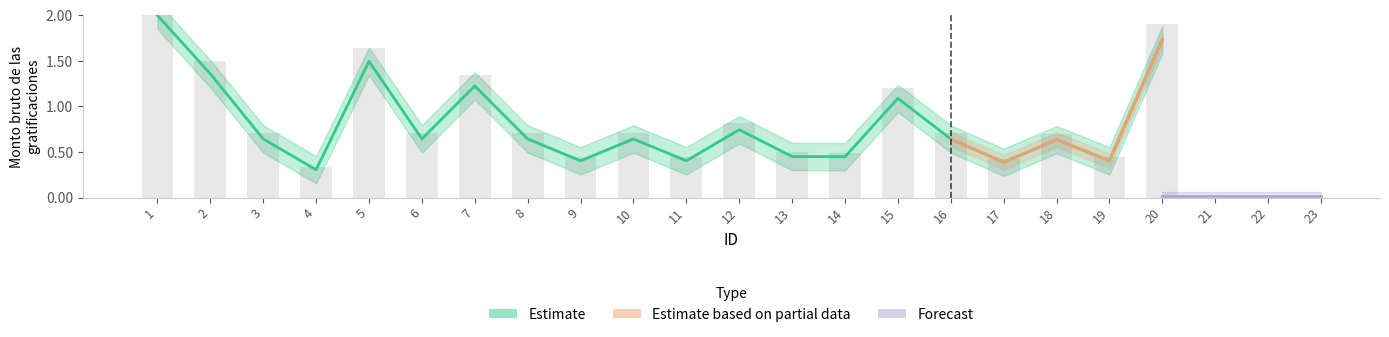

What is the difference between the maximum and minimum values?

1.7